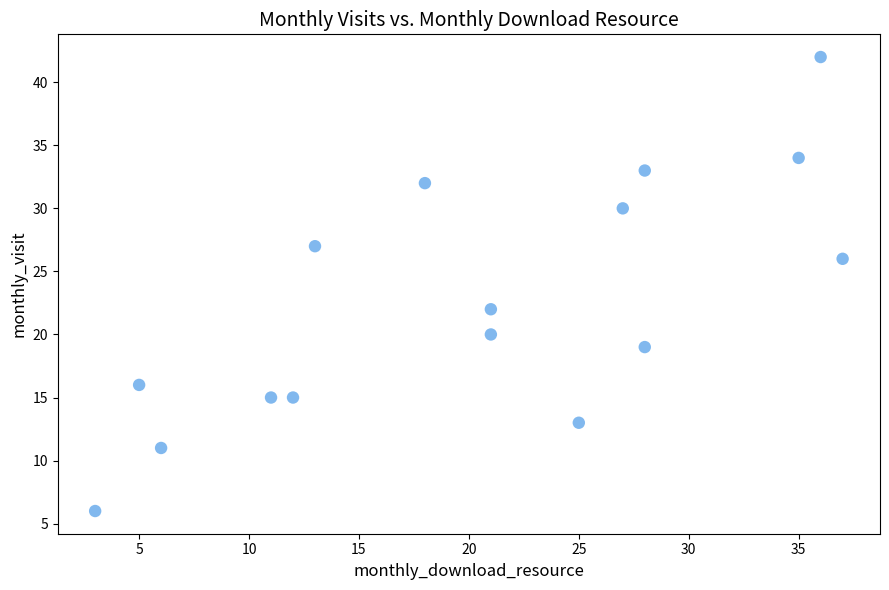

What is the range of X values (max minus min)?

34